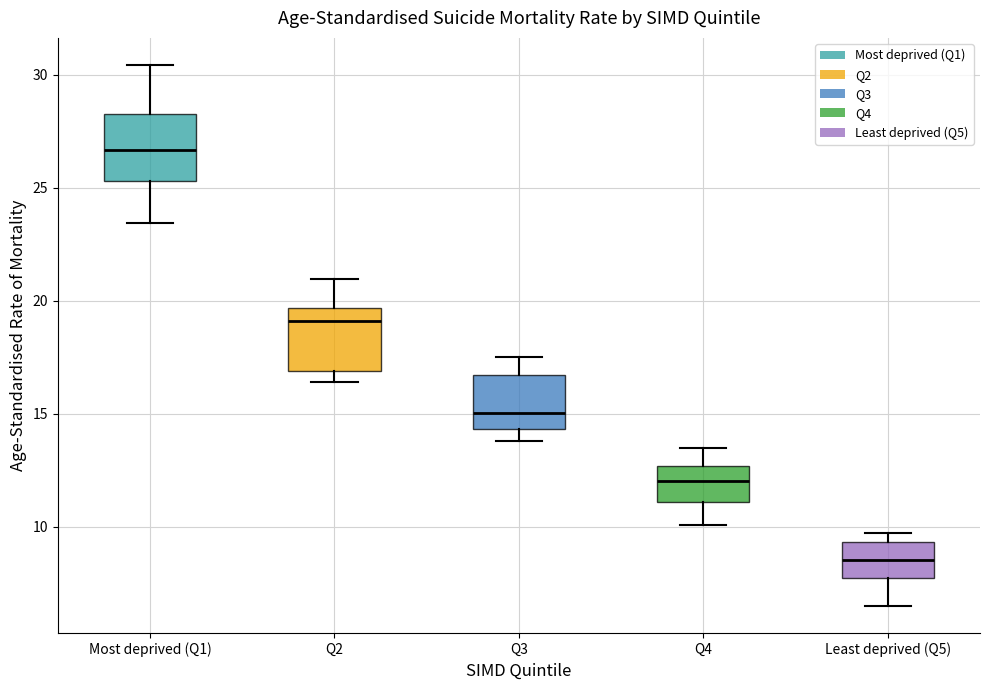

Which box's median line is the highest?

Most deprived (Q1)